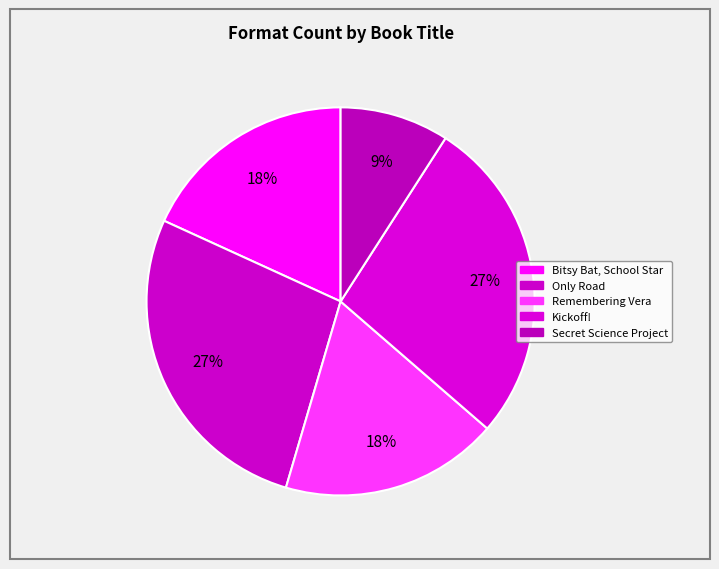

To the nearest percent, what is the average slice percentage?

20%